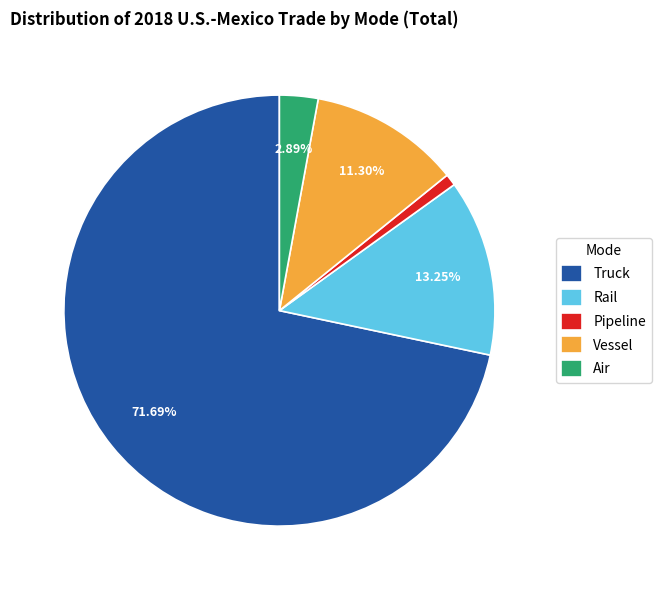

True or false: Pipeline accounts for 1% of the total.

True